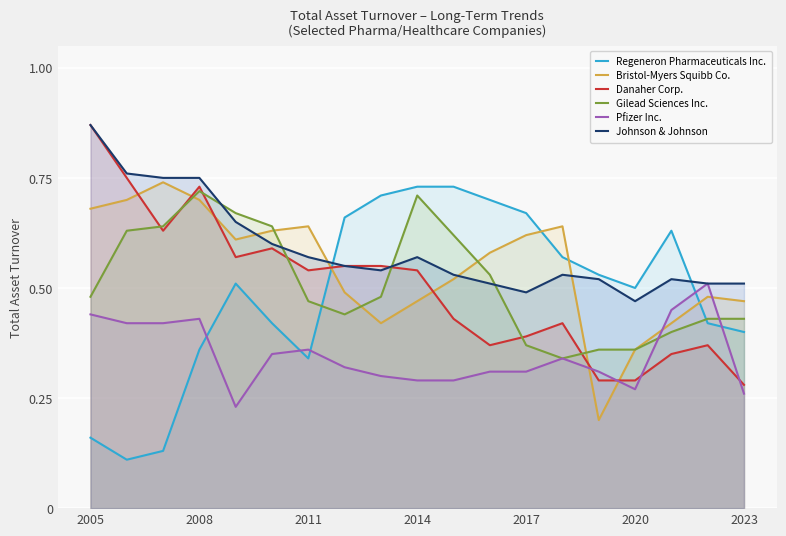

Reading left to right, what are all the values shown in this chart?

Regeneron Pharmaceuticals Inc.: 0.2	0.1	0.1	0.4	0.5	0.4	0.3	0.7	0.7	0.7	0.7	0.7	0.7	0.6	0.5	0.5	0.6	0.4	0.4
Bristol-Myers Squibb Co.: 0.7	0.7	0.7	0.7	0.6	0.6	0.6	0.5	0.4	0.5	0.5	0.6	0.6	0.6	0.2	0.4	0.4	0.5	0.5
Danaher Corp.: 0.9	0.8	0.6	0.7	0.6	0.6	0.5	0.6	0.6	0.5	0.4	0.4	0.4	0.4	0.3	0.3	0.3	0.4	0.3
Gilead Sciences Inc.: 0.5	0.6	0.6	0.7	0.7	0.6	0.5	0.4	0.5	0.7	0.6	0.5	0.4	0.3	0.4	0.4	0.4	0.4	0.4
Pfizer Inc.: 0.4	0.4	0.4	0.4	0.2	0.3	0.4	0.3	0.3	0.3	0.3	0.3	0.3	0.3	0.3	0.3	0.5	0.5	0.3
Johnson & Johnson: 0.9	0.8	0.8	0.8	0.7	0.6	0.6	0.6	0.5	0.6	0.5	0.5	0.5	0.5	0.5	0.5	0.5	0.5	0.5